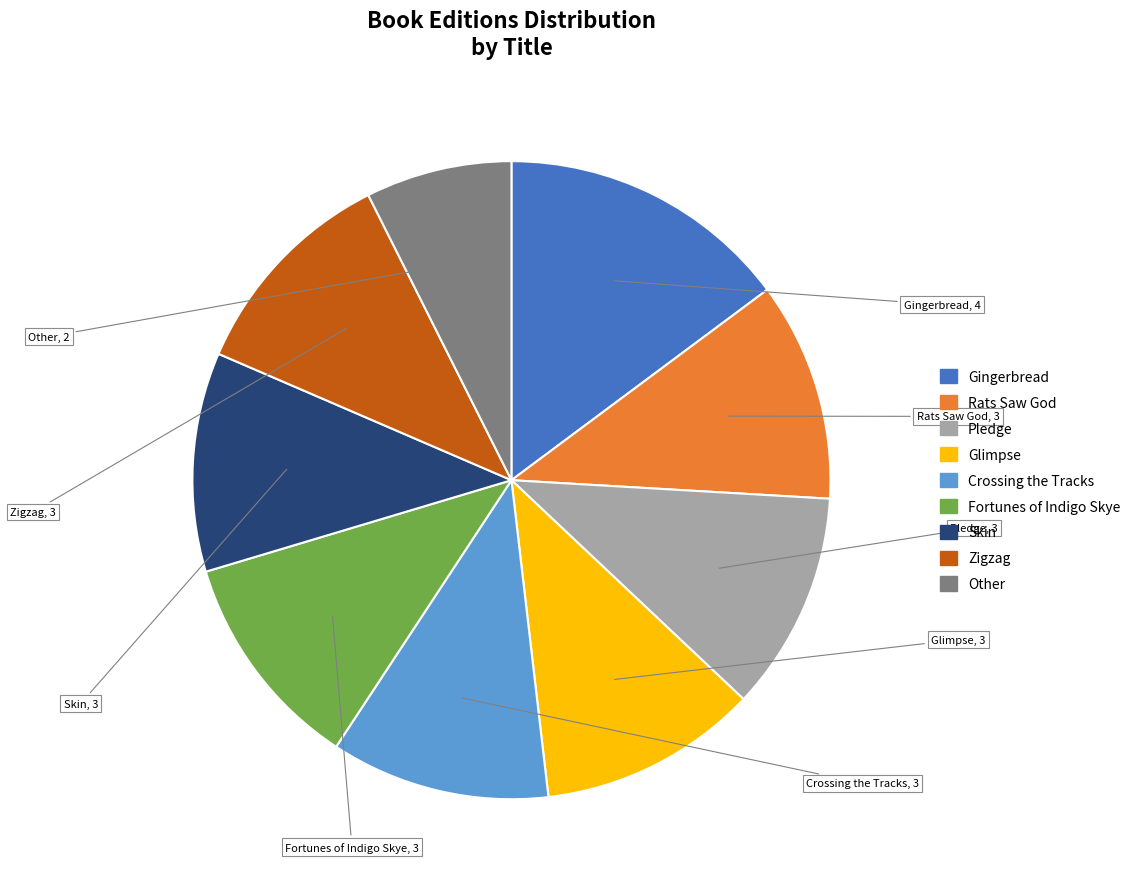

Is the sum of Rats Saw God and Skin greater than half?

No